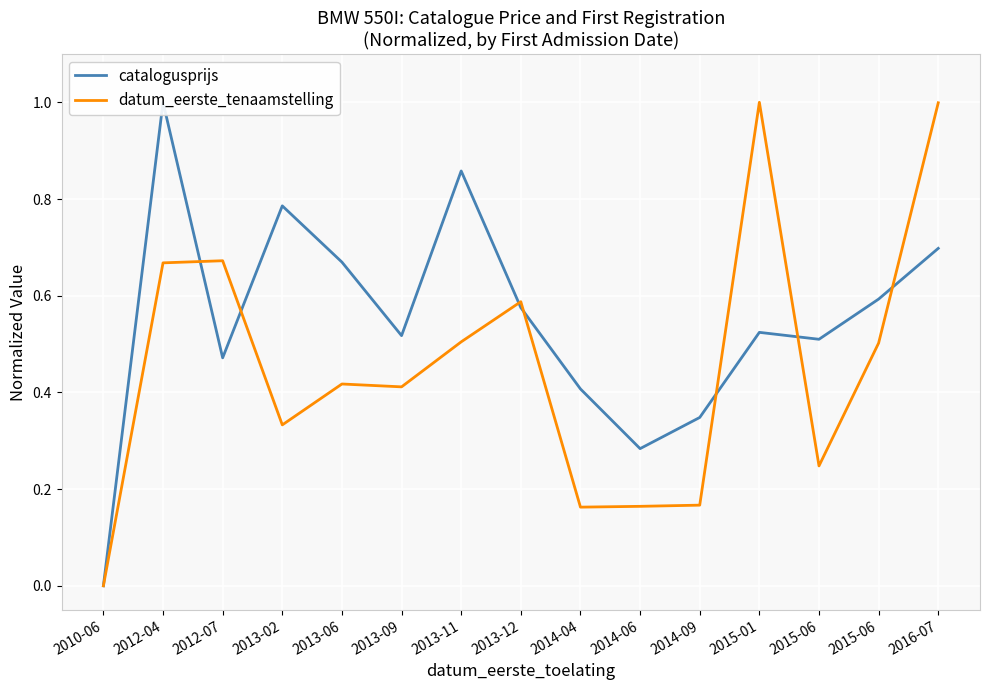

Which category has the highest value in the catalogusprijs series?

2012-04